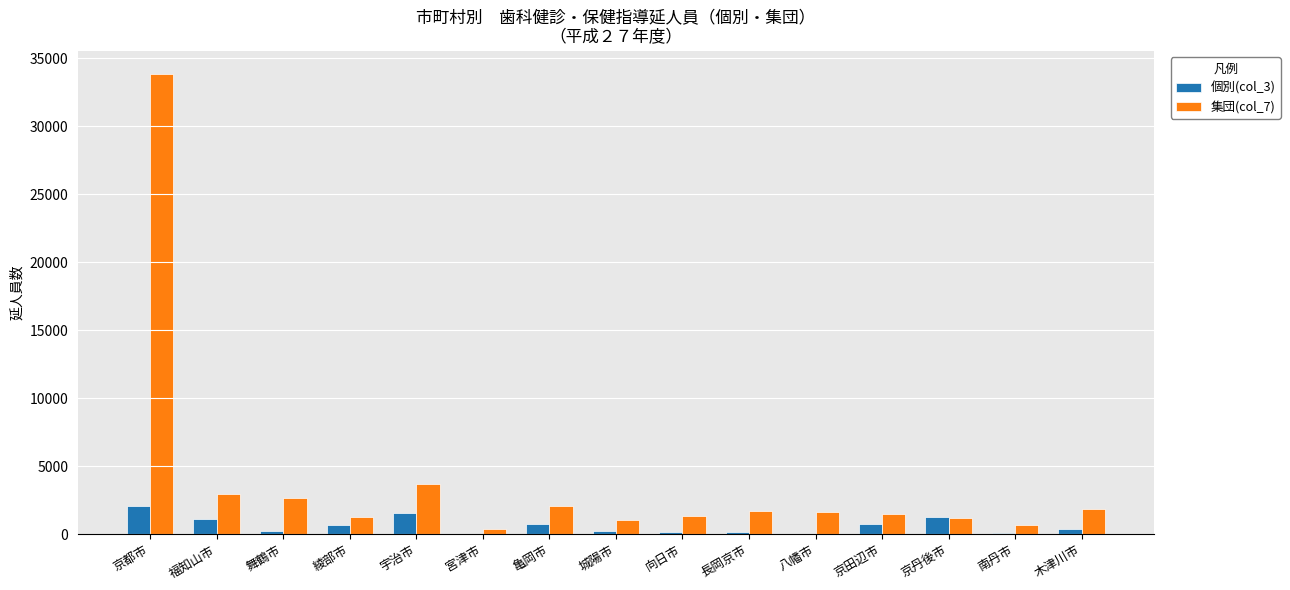

Which category has the highest value across all series?

京都市